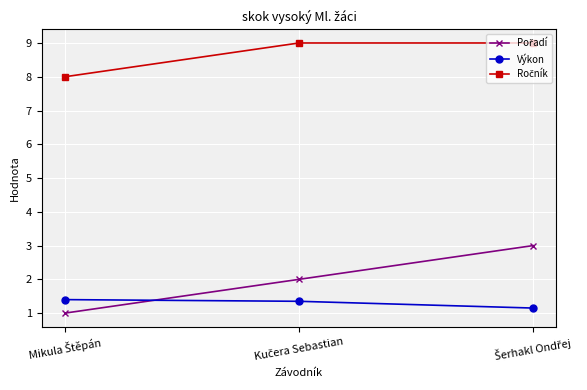

What is the smallest value displayed?

1.0